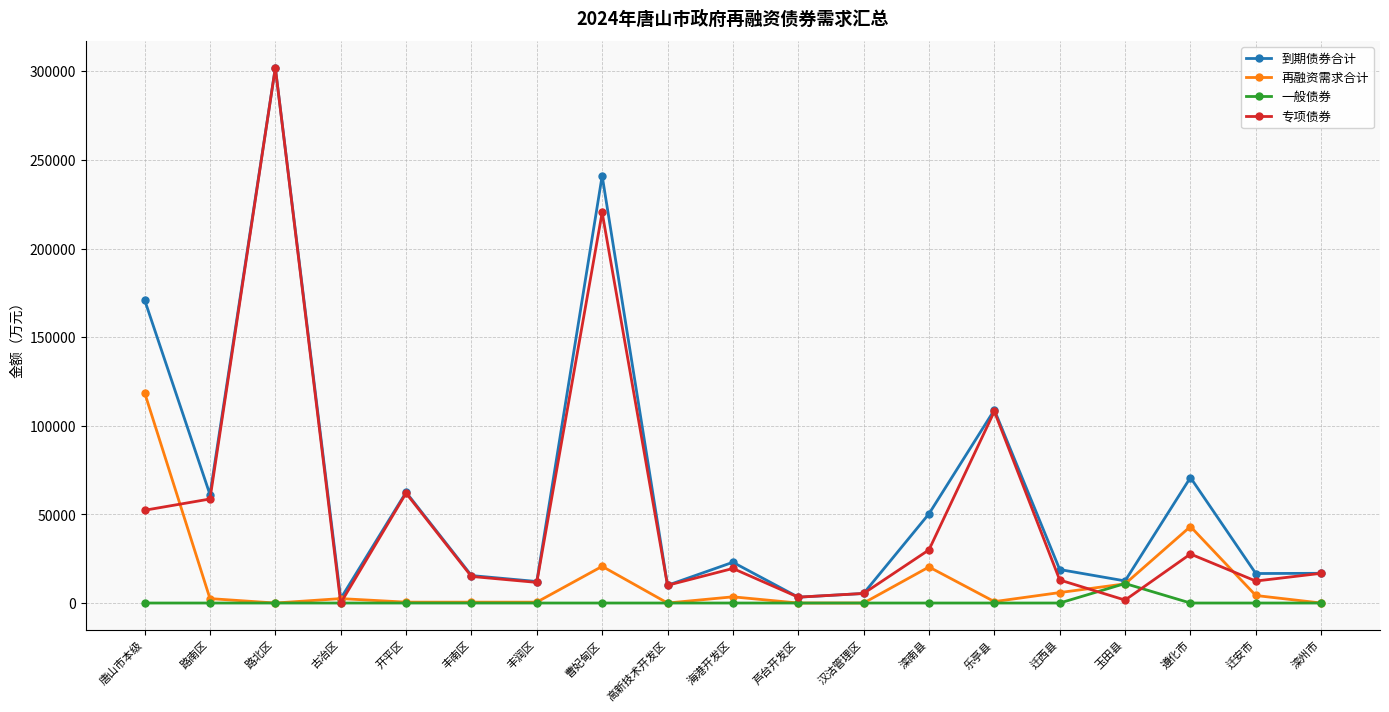

At which category is the sum across all series the highest?

路北区